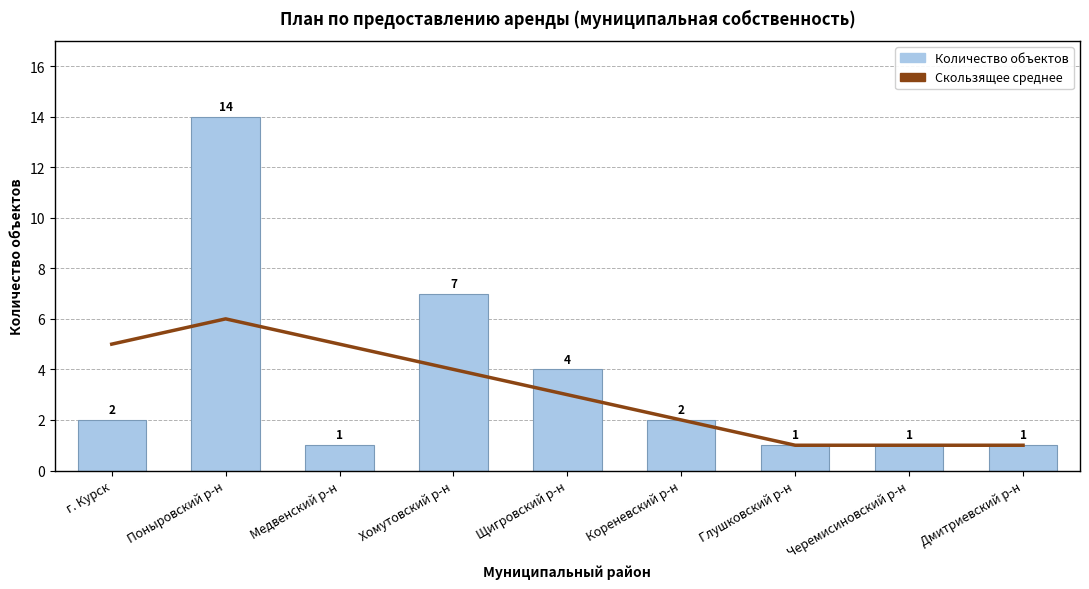

What are all the series names shown in the legend?

Скользящее среднее, Количество объектов